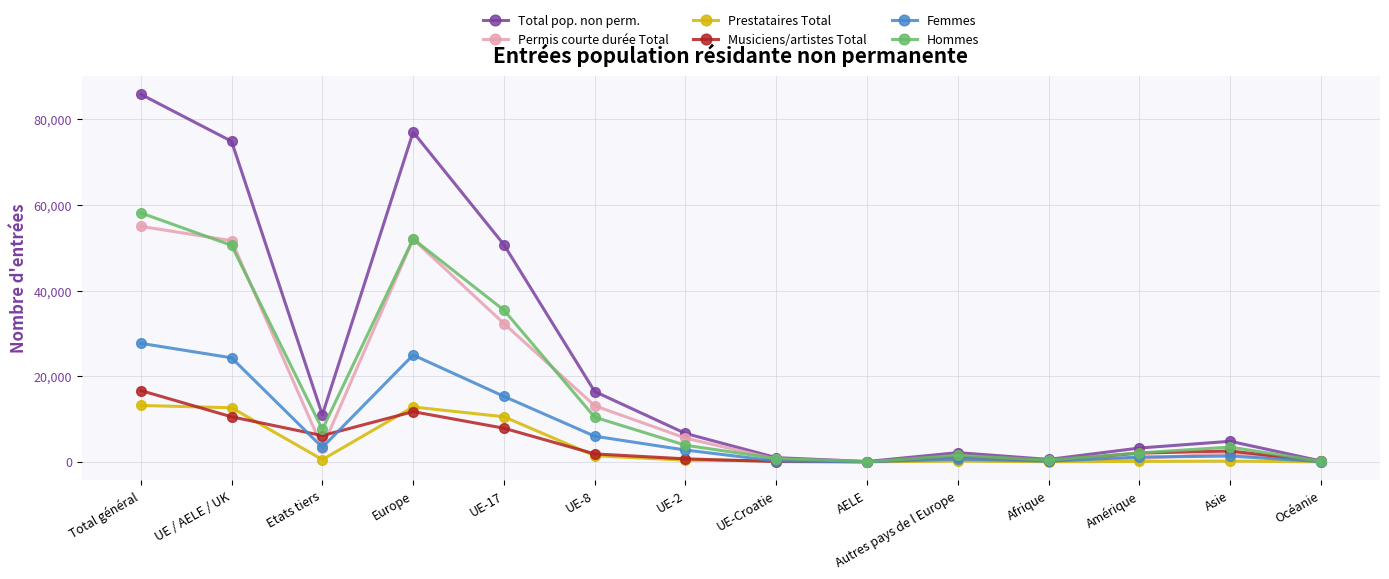

Where is the first local minimum for Hommes?

Etats tiers